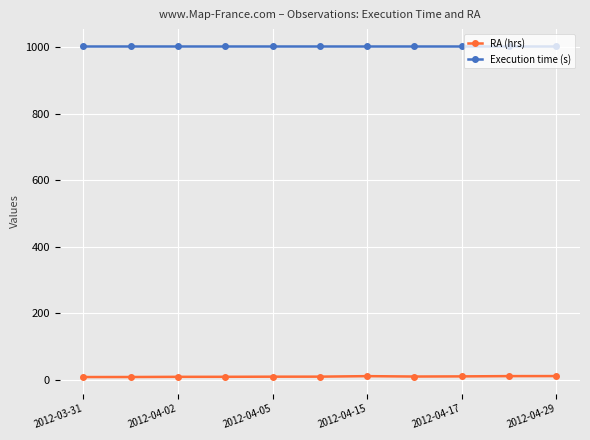

At how many categories does at least one series exceed 200?

11